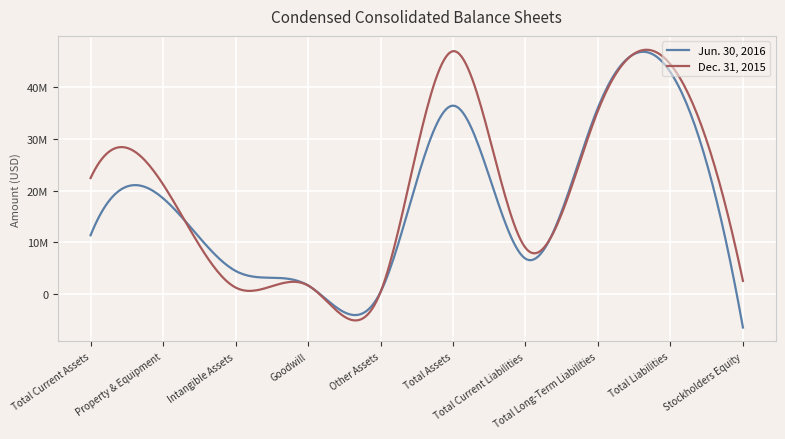

Rank the categories by Jun. 30, 2016 value from lowest to highest.

Stockholders Equity, Other Assets, Goodwill, Intangible Assets, Total Current Liabilities, Total Current Assets, Property & Equipment, Total Long-Term Liabilities, Total Assets, Total Liabilities